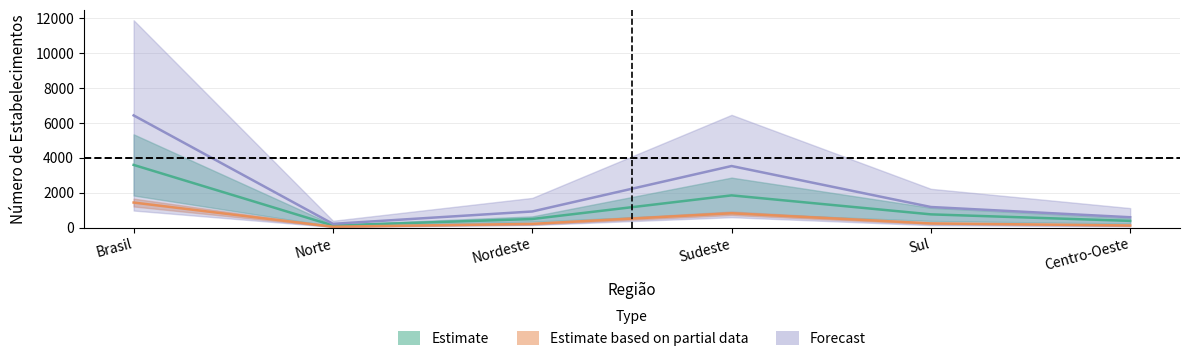

What value does the ATE 4 series have at Nordeste?

922.0